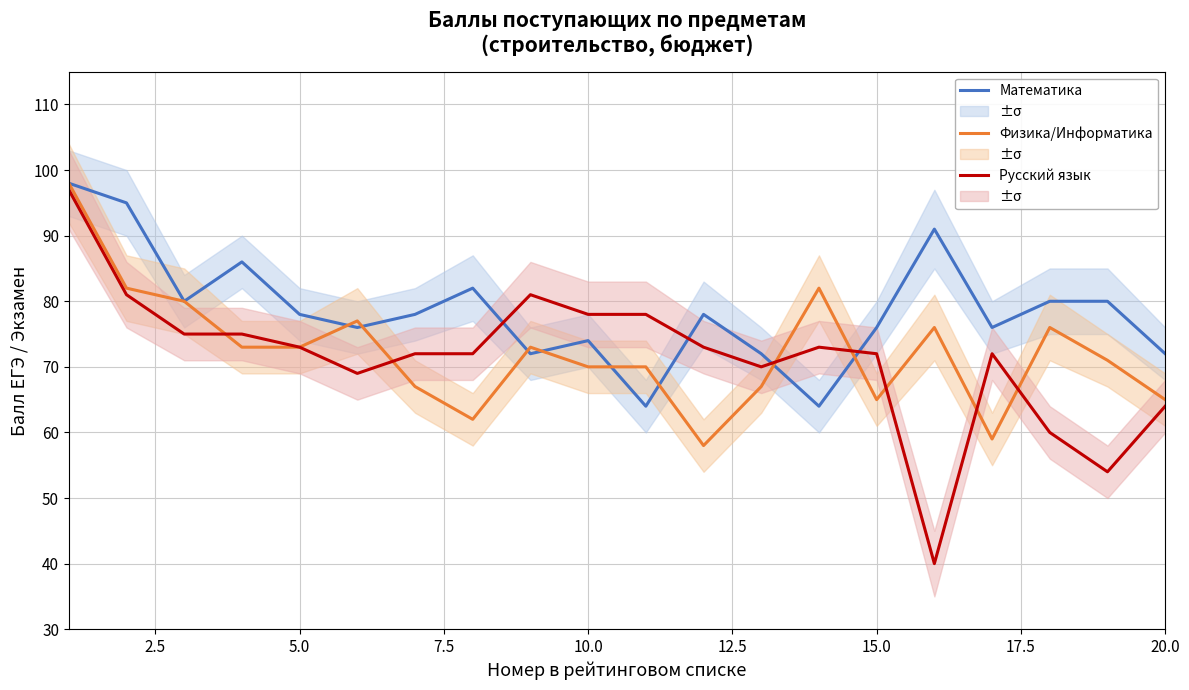

Does the chart display data point markers on the line(s)?

No